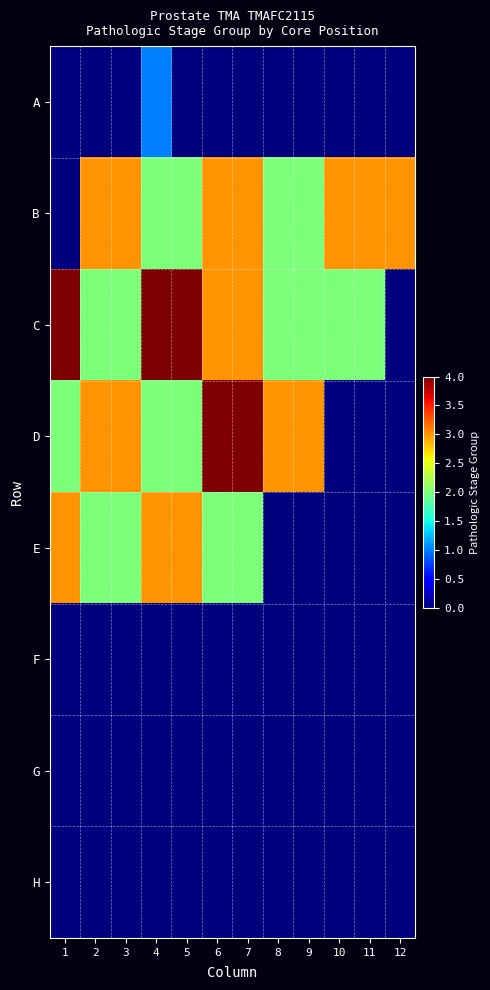

Between 8 and 11, which series saw the biggest shift?

D